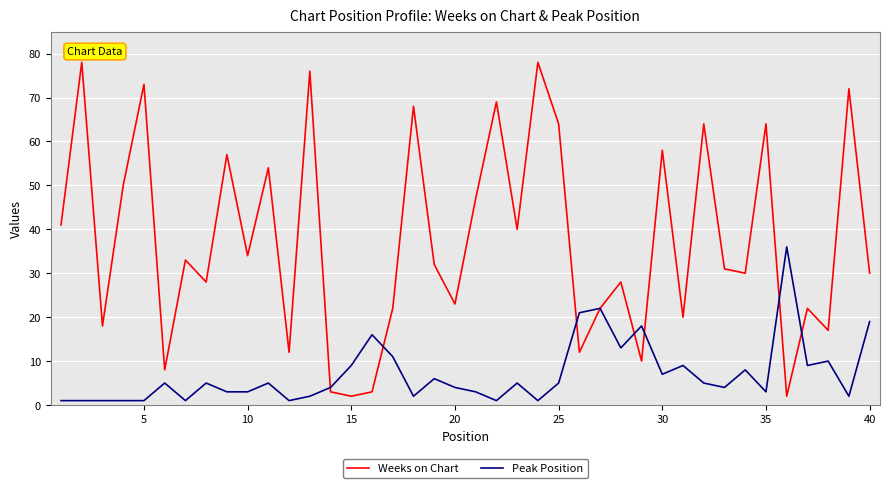

Rank the series by their average value, from highest to lowest.

Weeks on Chart, Peak Position